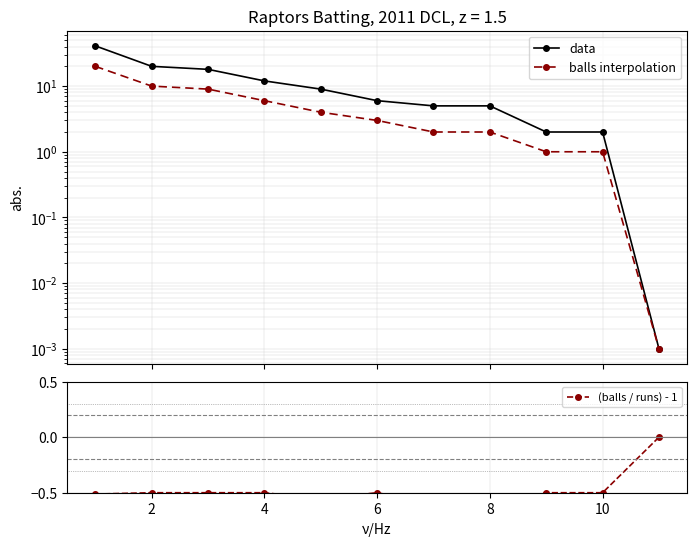

List the labels in order of balls interpolation value, largest first.

0, 2, 4, 6, 8, 10, 12, 7, 8, 9, 10